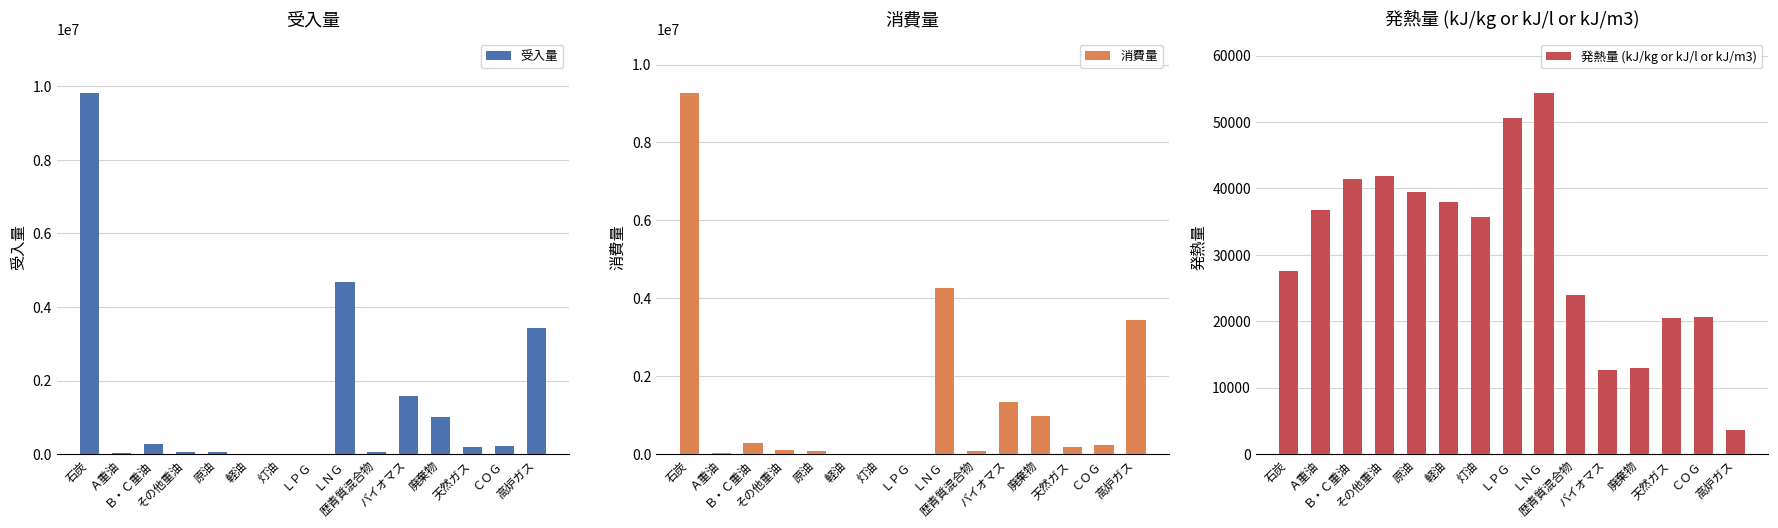

At which category is the sum across all series the highest?

石炭